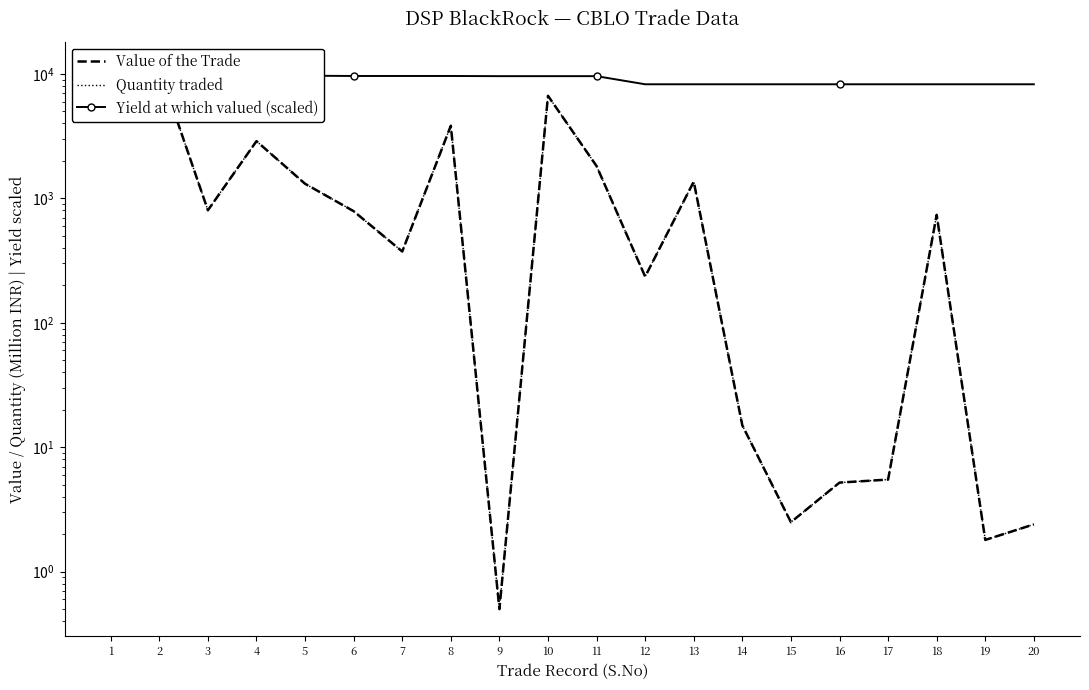

The Value of the Trade series shows 788.9 at 6. True or false?

True